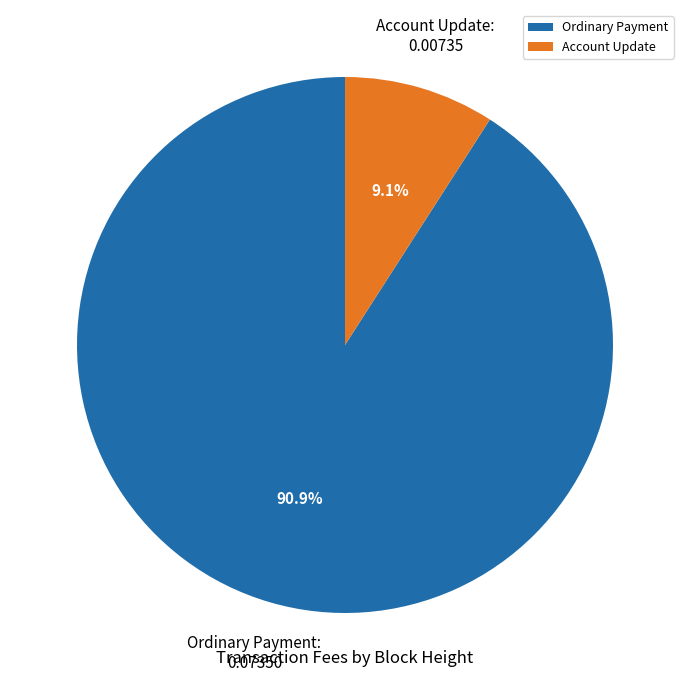

Do Ordinary Payment and Account Update together represent more than half of the pie?

Yes